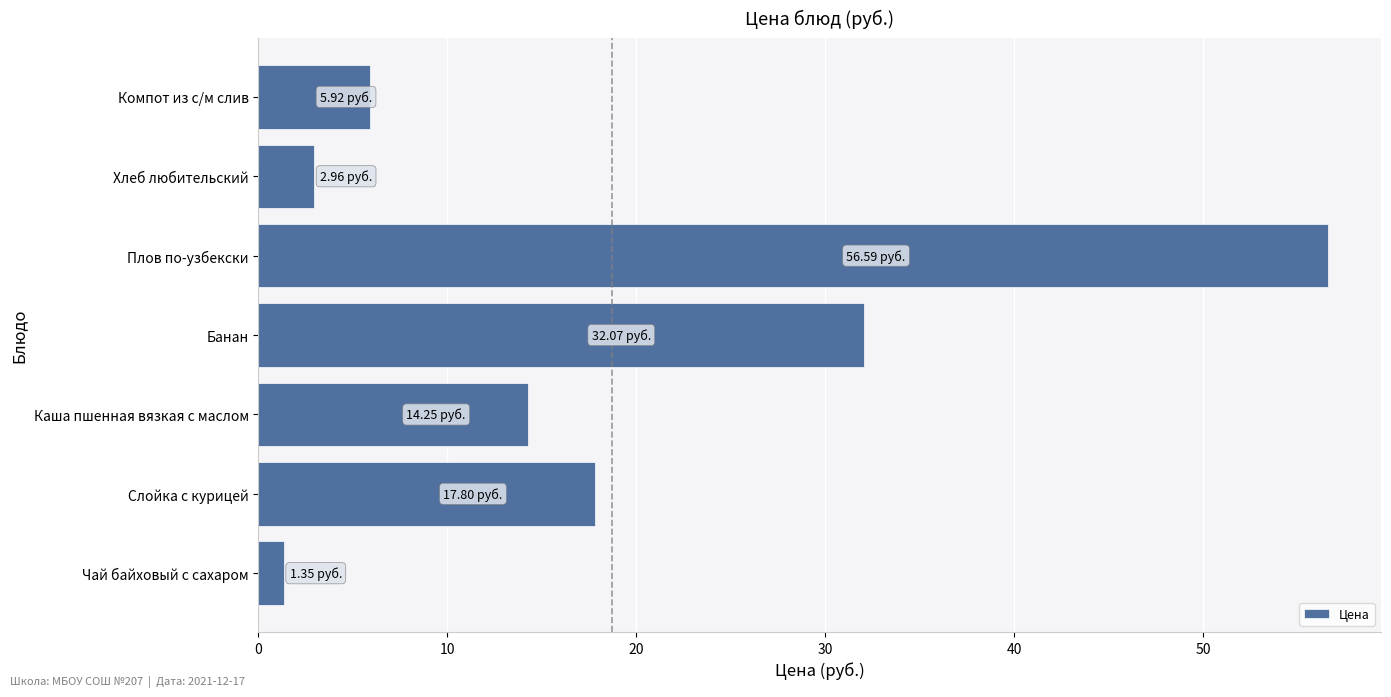

Rank the categories by value from highest to lowest.

Плов по-узбекски, Банан, Слойка с курицей, Каша пшенная вязкая с маслом, Компот из с/м слив, Хлеб любительский, Чай байховый с сахаром